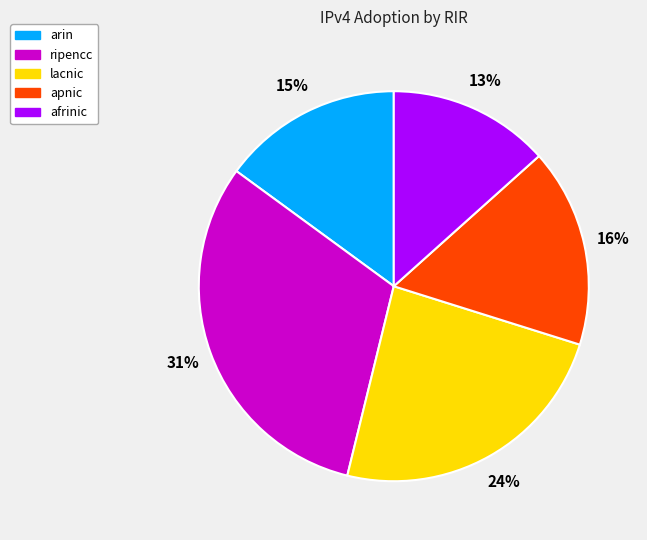

What is the largest slice in the pie chart?

ripencc